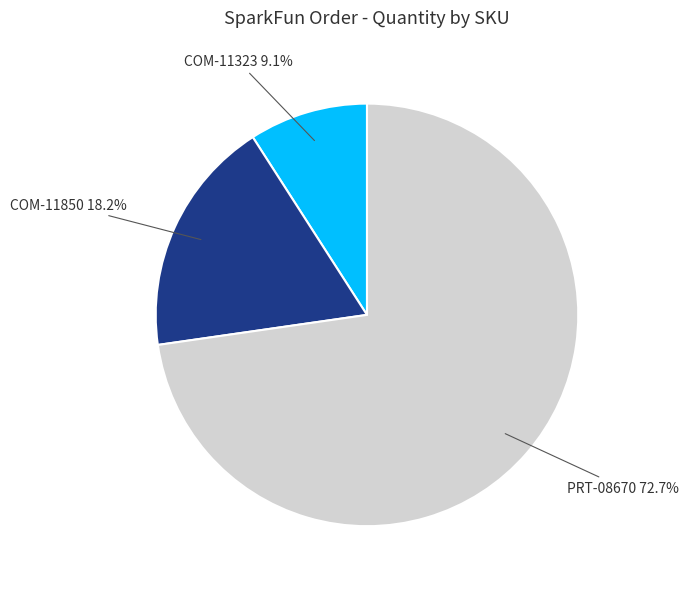

Is PRT-08670 the majority of the pie?

Yes